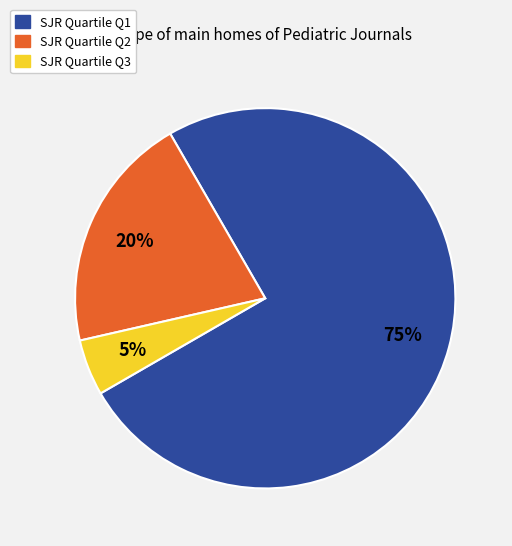

Does any single category account for the majority?

Yes